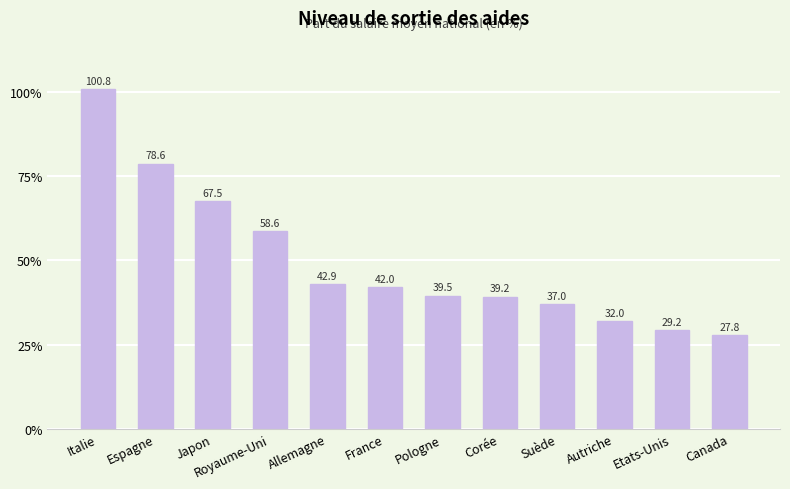

True or false: the data shows 14.9 at Canada.

False